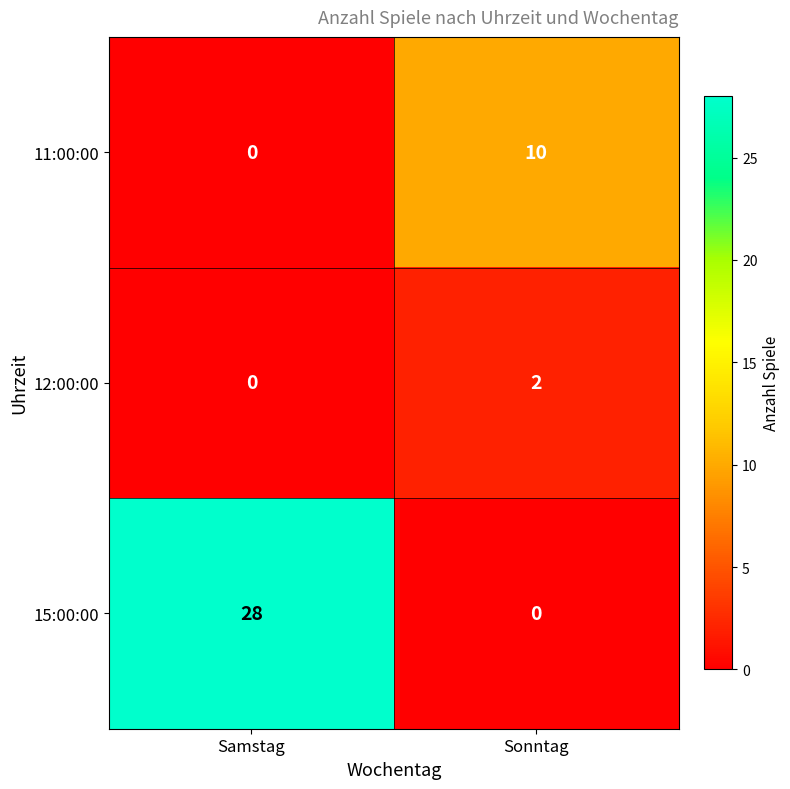

How many categories are shown in the chart?

2